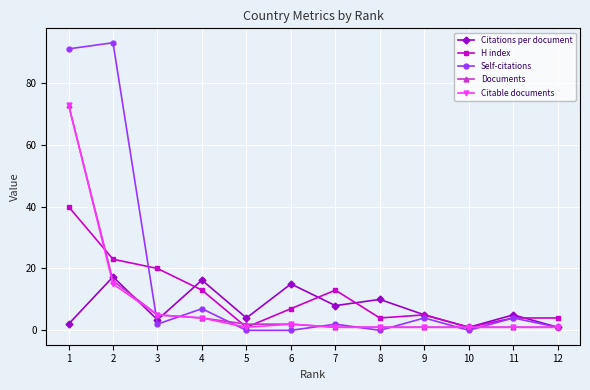

What is the difference between the highest and lowest values at 3?

18.0